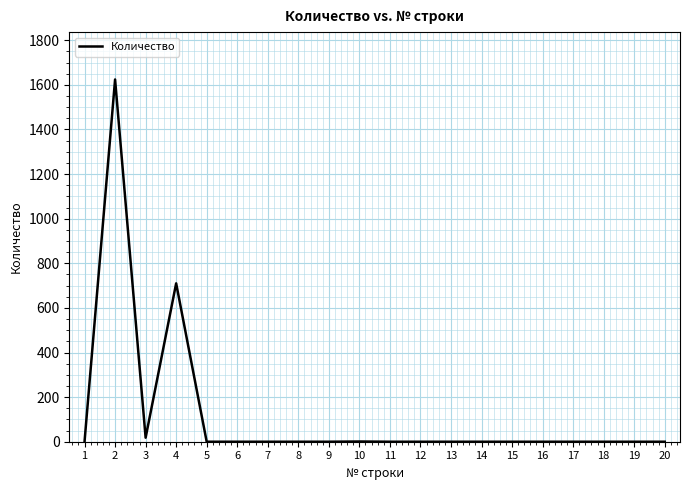

What is the greatest value displayed?

1624